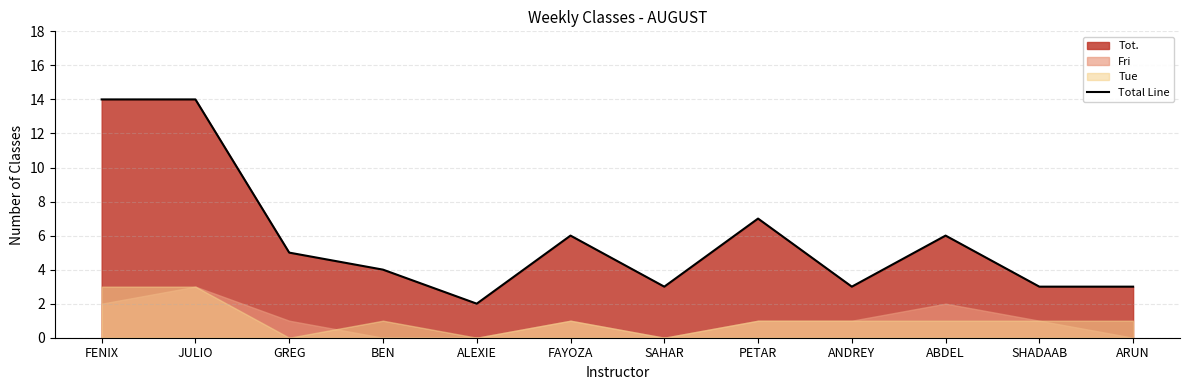

What is the average value?

6